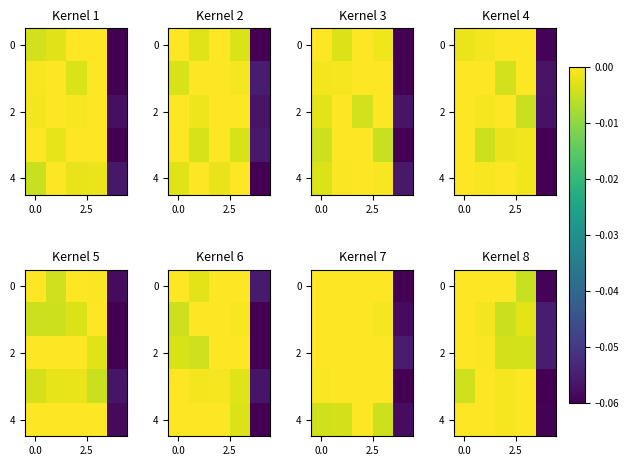

At which category is the sum across all series the highest?

2.5